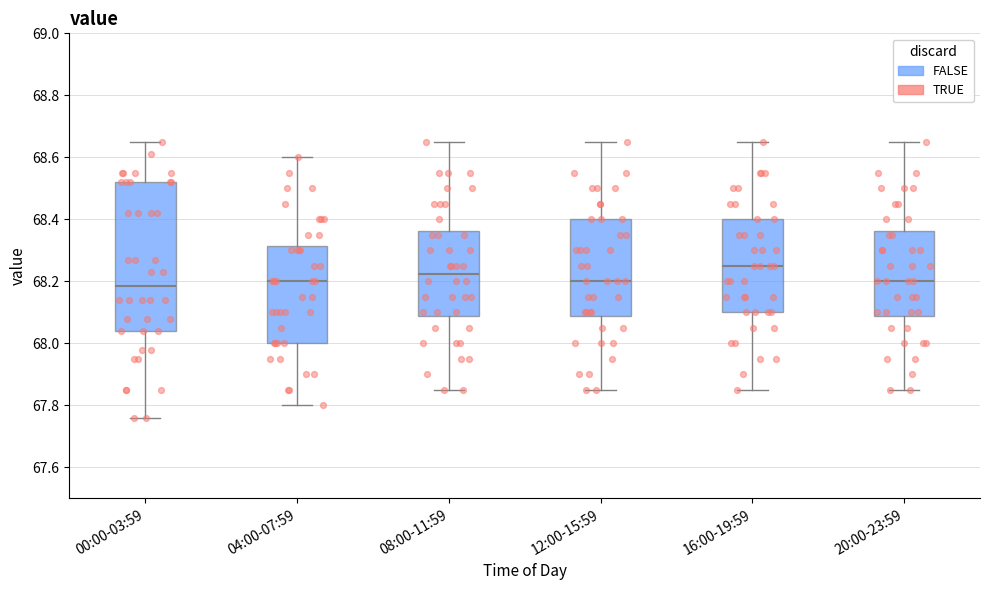

Where does the lower whisker of the box for 04:00-07:59 end on the y-axis? The values are not printed on the chart, so give them approximately, as read against the axis.

67.80